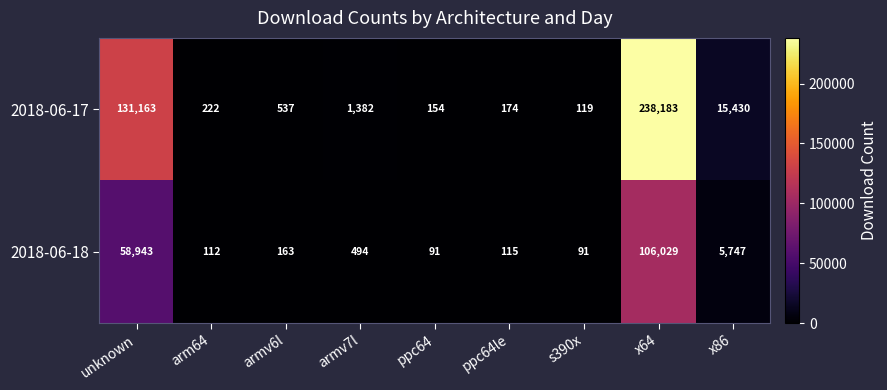

Rank the series by their maximum value, from lowest to highest.

2018-06-18, 2018-06-17